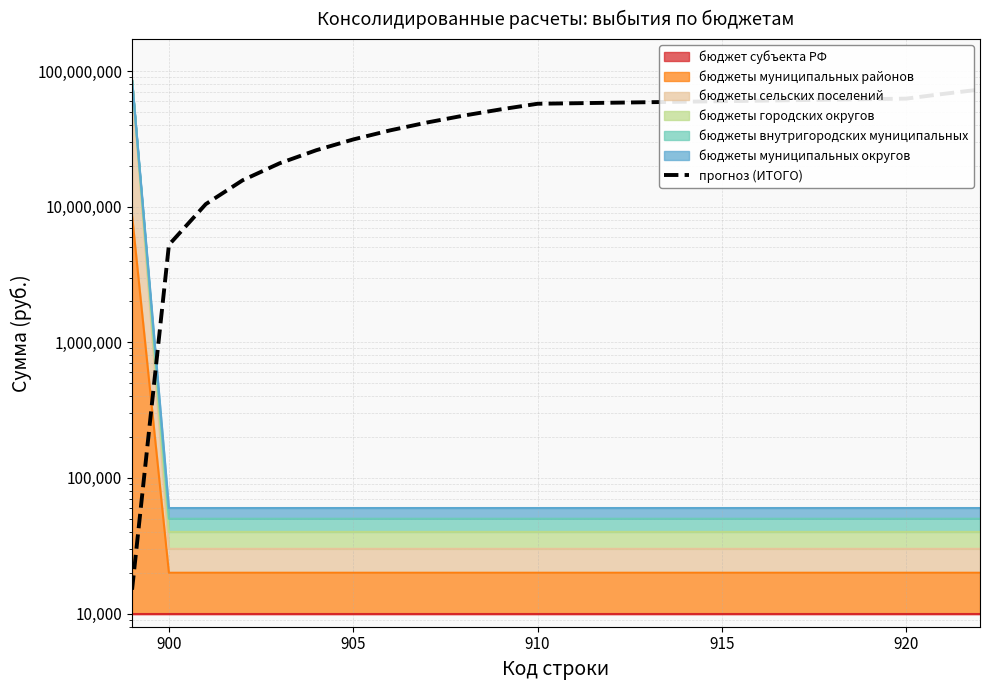

True or false: there are more than 2 points higher than both neighbors.

False